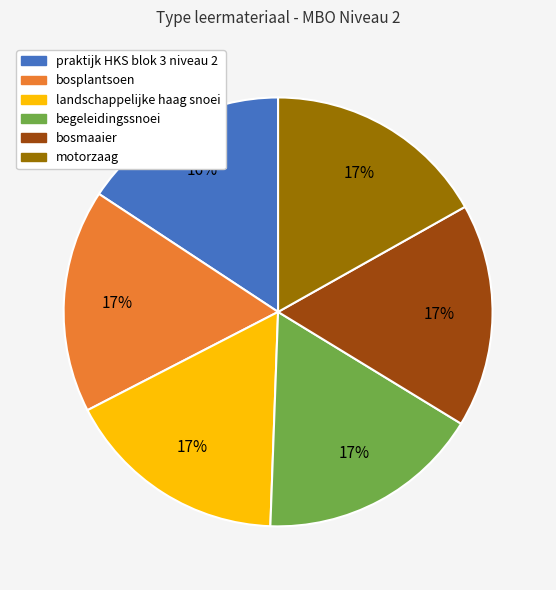

Is it true that motorzaag is 17% of the pie?

True